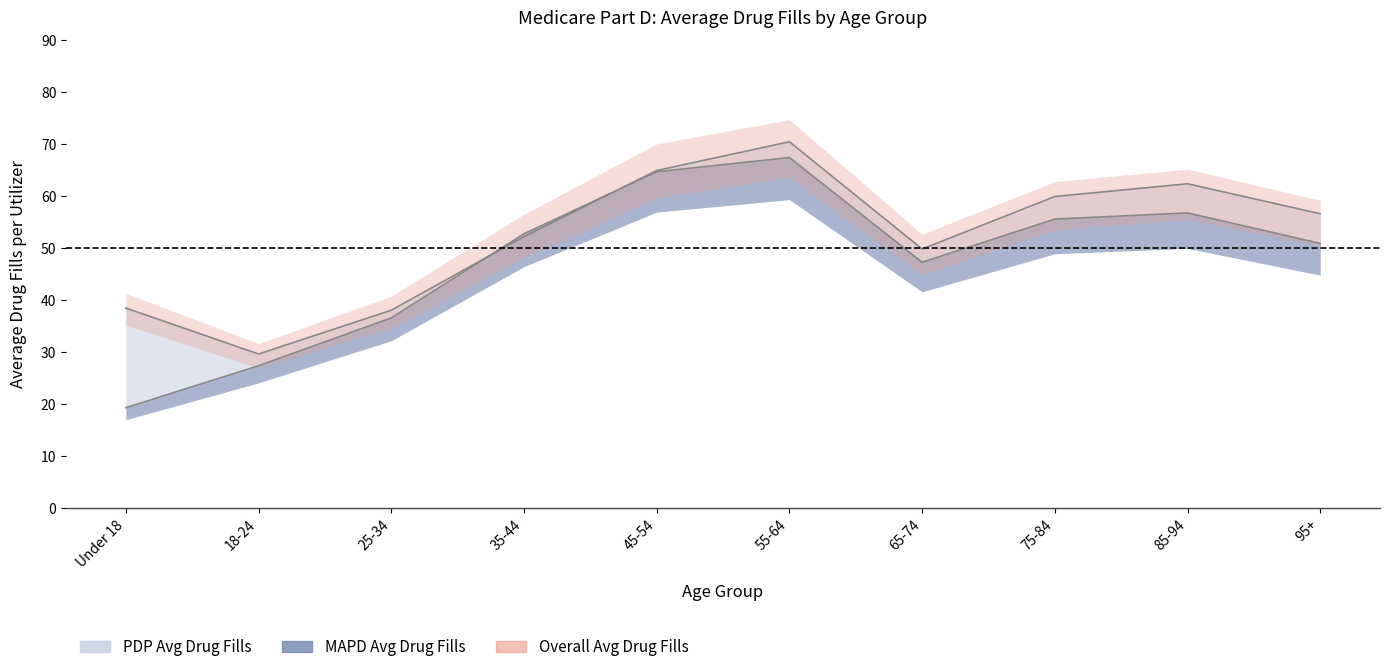

Reading right to left, extract all data points from this chart.

Overall Avg Drug Fills: 54.9	60.4	58.2	48.8	69.2	64.9	52.4	37.8	29.3	38.3
PDP Avg Drug Fills: 56.7	62.4	60.0	49.9	70.5	65.0	52.3	38.1	29.7	38.5
MAPD Avg Drug Fills: 51.0	56.8	55.6	47.3	67.5	64.7	52.8	36.6	27.4	19.3